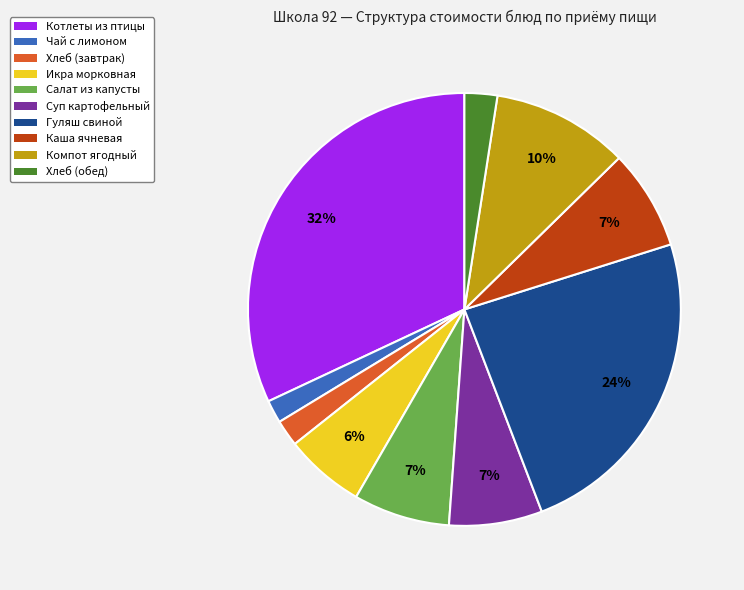

To the nearest percent, what percentage of the pie is Хлеб (завтрак)?

2%